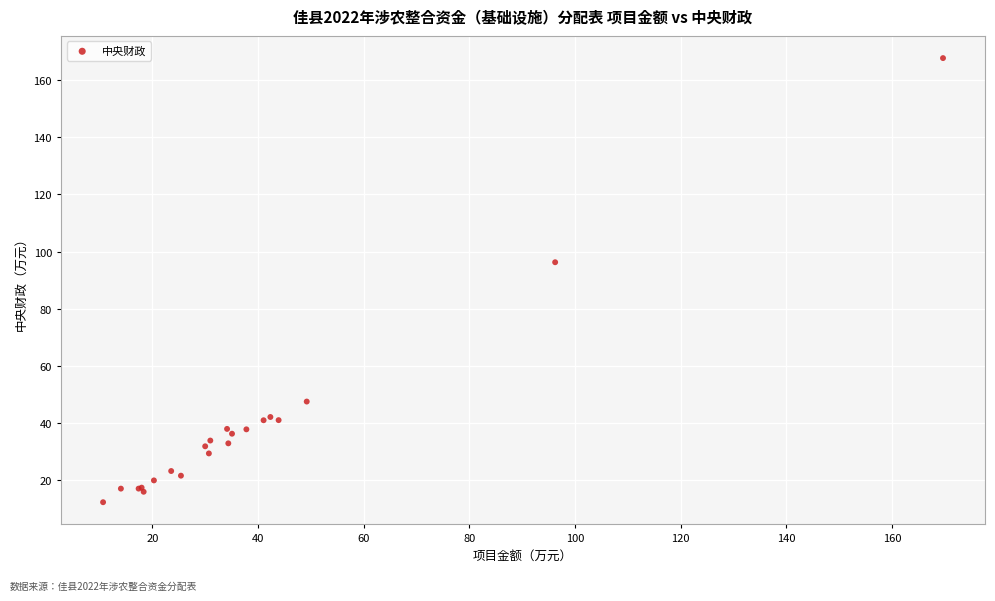

What Y value in the scatter plot is closest to 89?

96.2